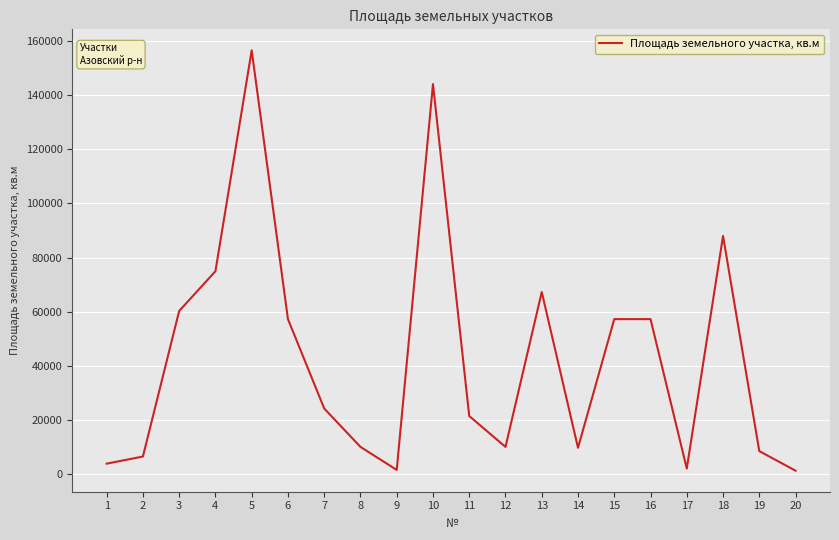

Read the value at 13, to the nearest 100.

67300